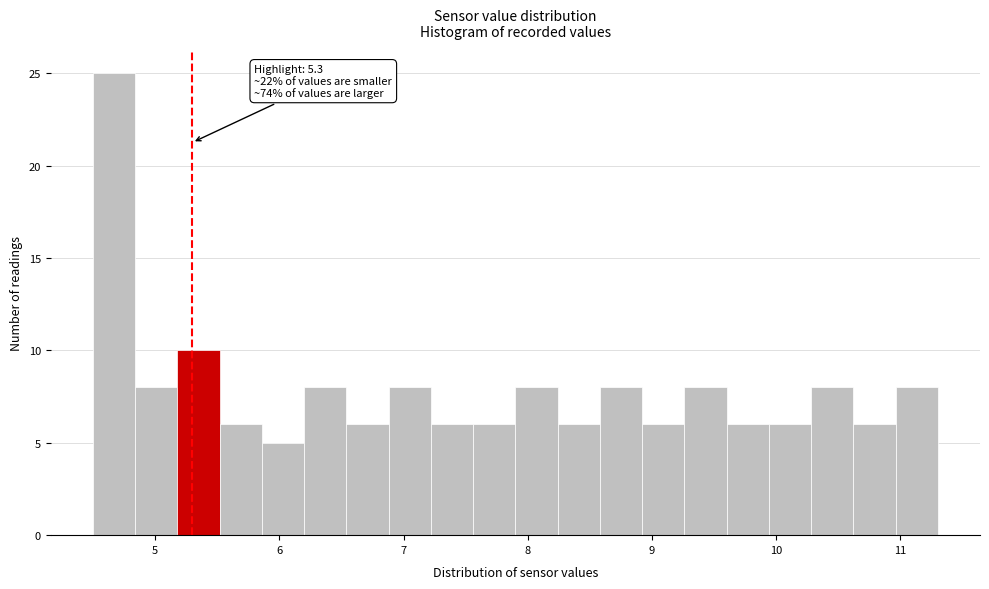

Read against the x-axis, roughly where is the centre of the tallest bar?

4.7